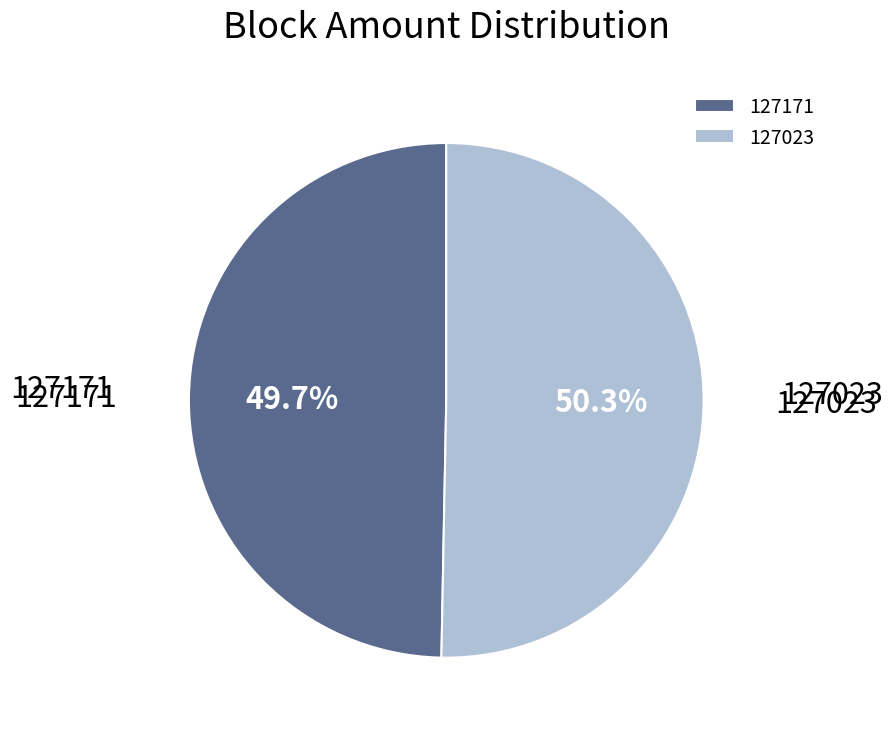

To the nearest percent, what is the difference between the largest and smallest slice percentages?

1%